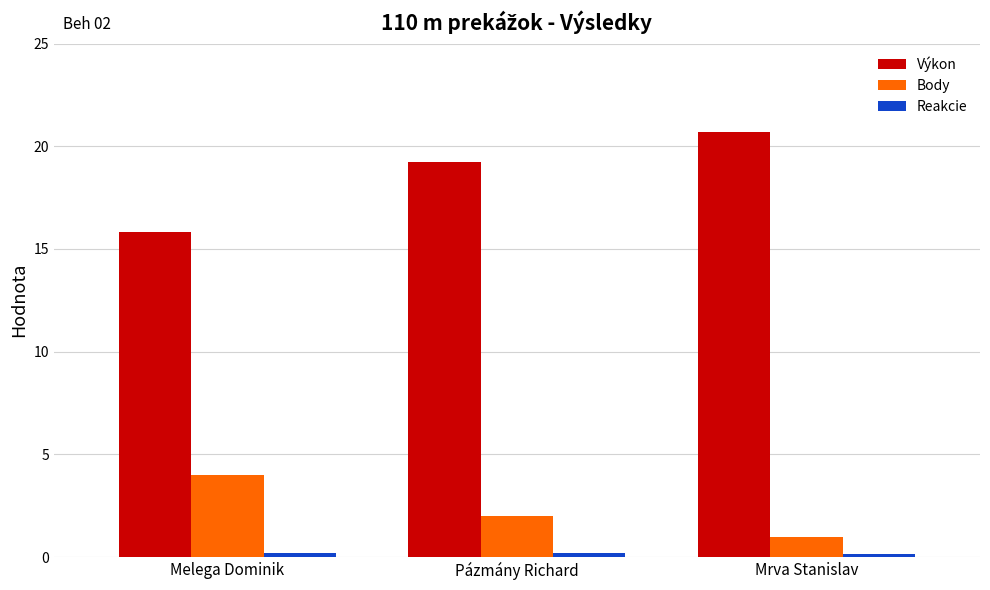

Is it true that Výkon equals 28.3 at Mrva Stanislav?

False